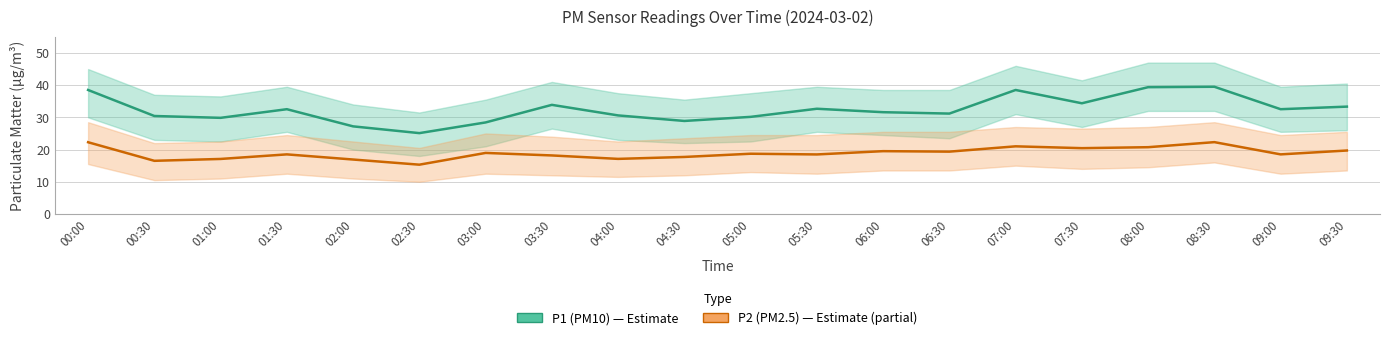

Reading right to left, list all the values displayed in this chart.

P1 (PM10): 33.3	32.5	39.5	39.4	34.4	38.5	31.2	31.6	32.7	30.1	28.9	30.6	33.9	28.4	25.1	27.2	32.5	29.9	30.4	38.5
P2 (PM2.5): 19.7	18.5	22.3	20.7	20.4	21.0	19.4	19.5	18.5	18.7	17.7	17.1	18.2	18.9	15.3	16.9	18.5	17.1	16.5	22.3